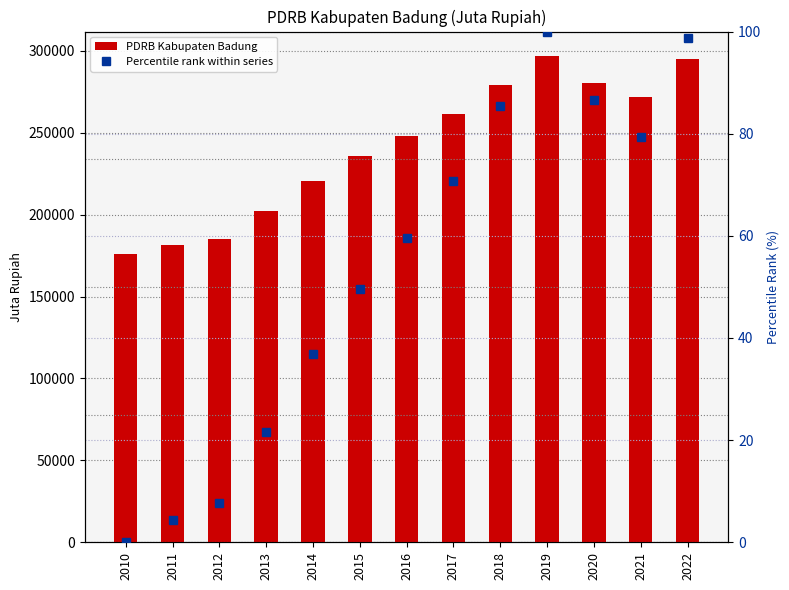

What is the average value of the Percentile rank within series series?

53.9